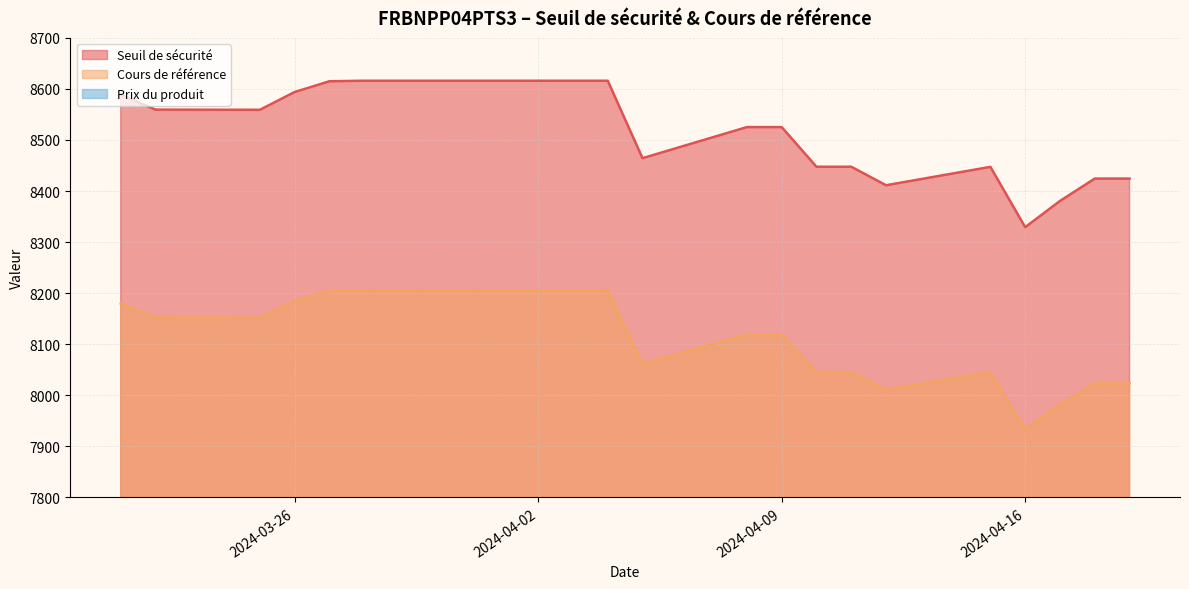

True or false: Prix du produit and Seuil de sécurité cross at least once.

False